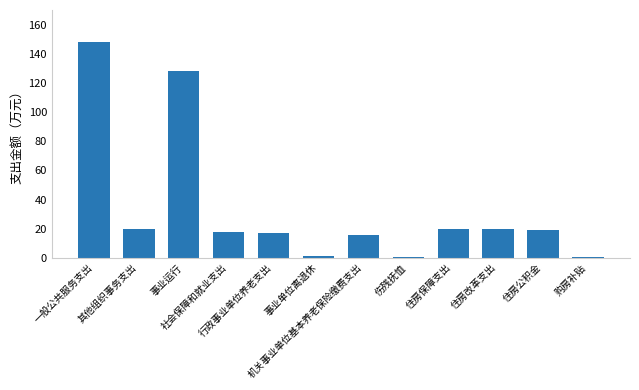

What is the greatest value displayed?

148.1